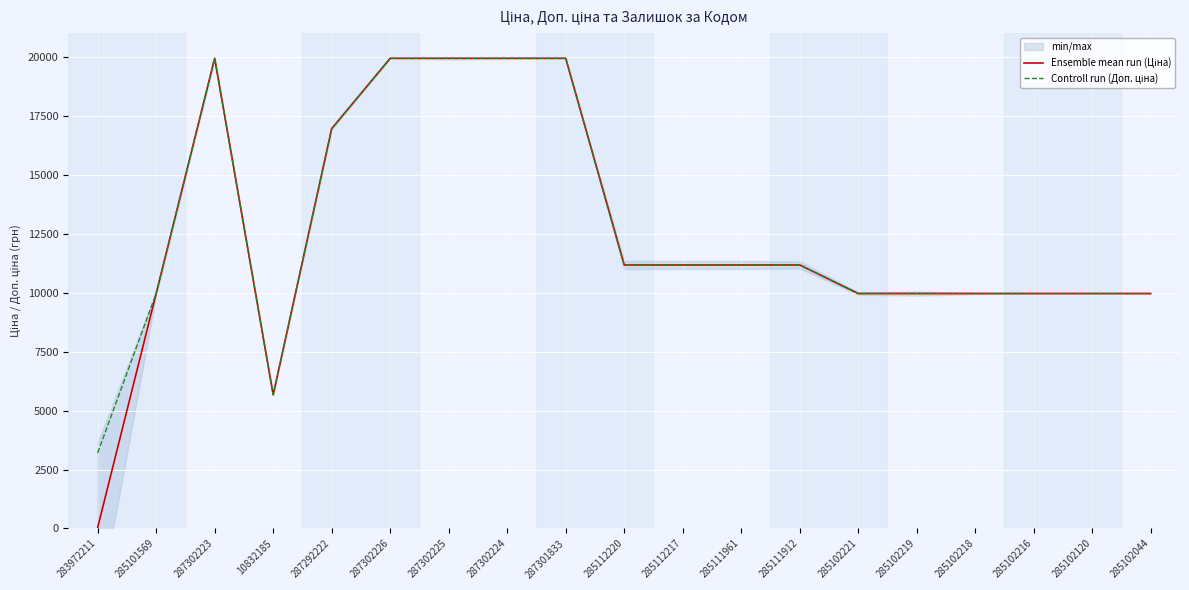

At which label does Controll run (Доп. ціна) reach its peak?

287302223